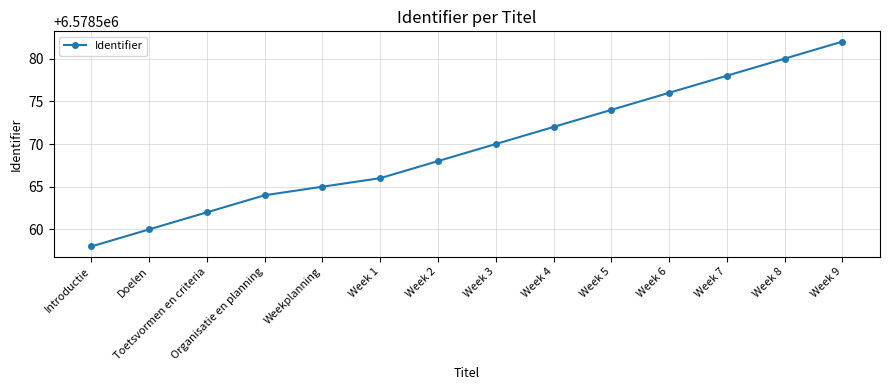

Which has a higher value, Weekplanning or Week 6?

Week 6